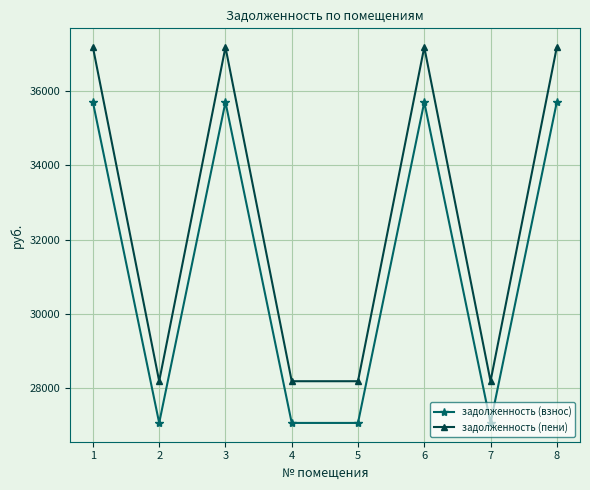

Is this an area chart (filled region under the line)?

No